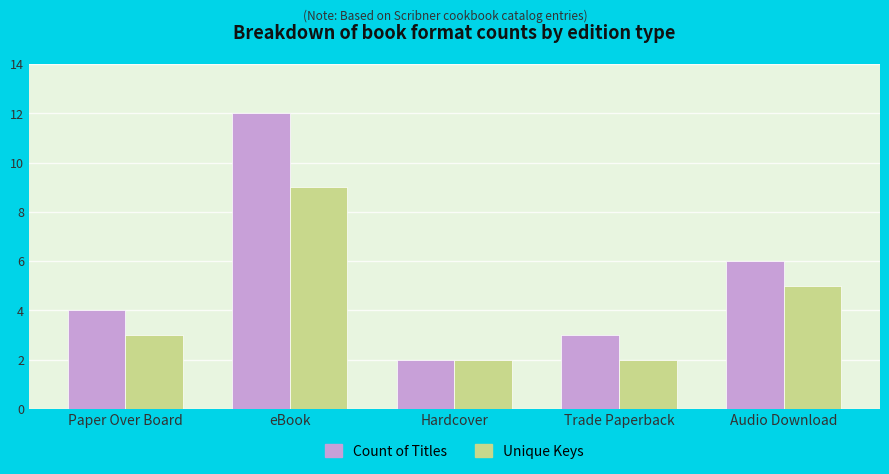

Reading left to right, extract all data points from this chart.

Count of Titles: 4	12	2	3	6
Unique Keys: 3	9	2	2	5